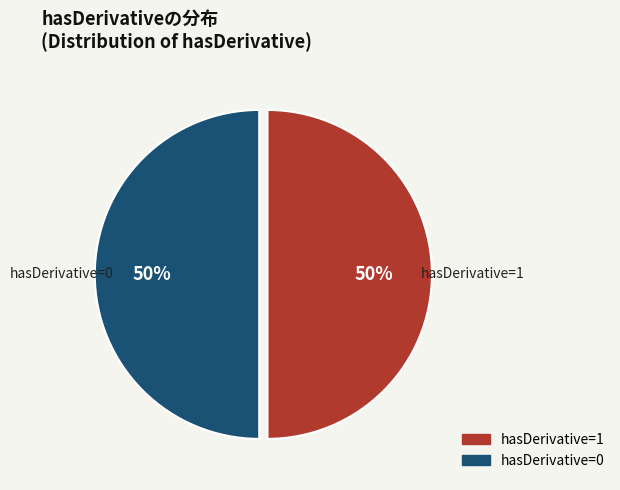

What is the ratio of the value at hasDerivative=0 to the value at hasDerivative=1?

1.0